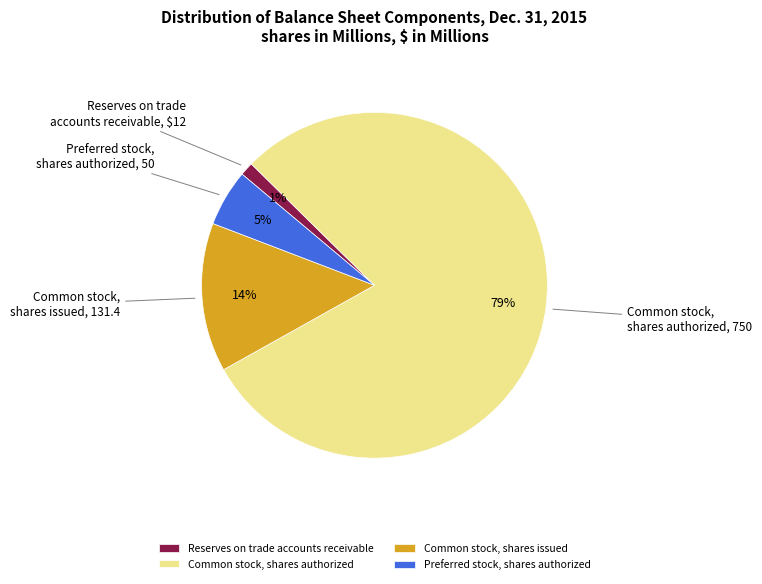

What percentage is the Reserves on trade accounts receivable slice, to the nearest percent?

1%